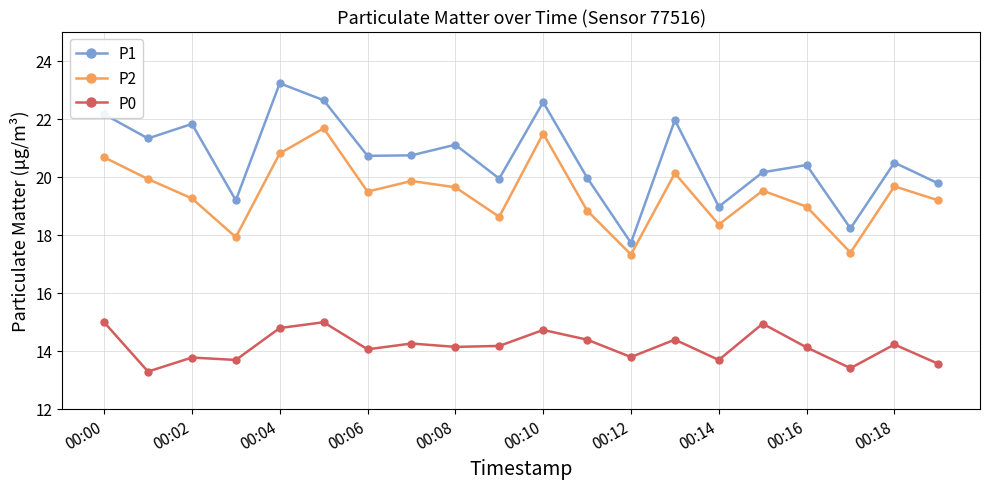

Rank the series by their maximum value, from lowest to highest.

P0, P2, P1